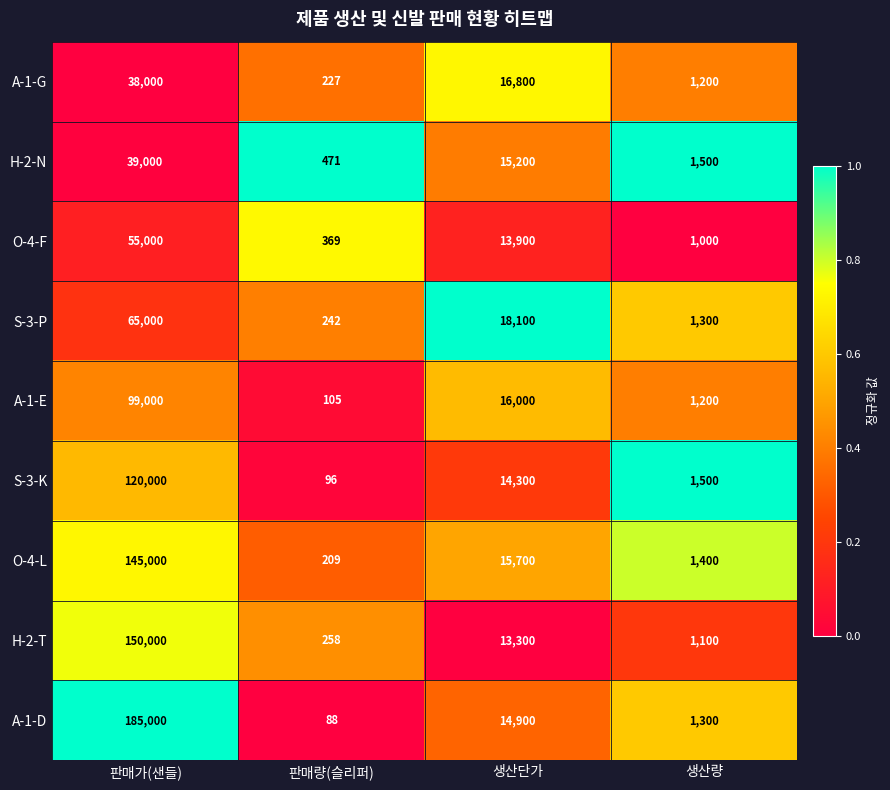

What is the average value of the A-1-D series?

50322